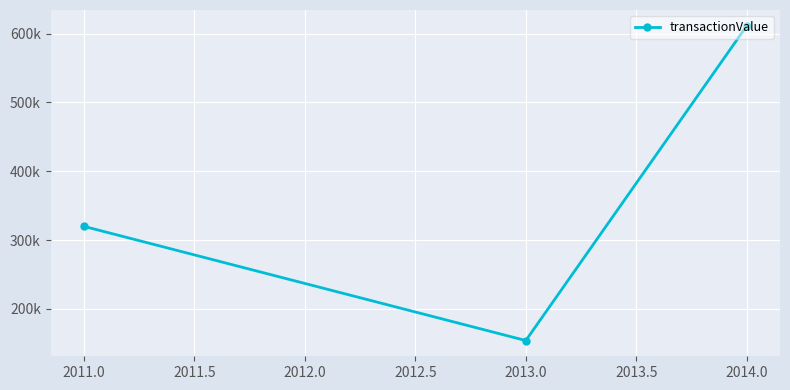

Does the chart have visible grid lines?

Yes